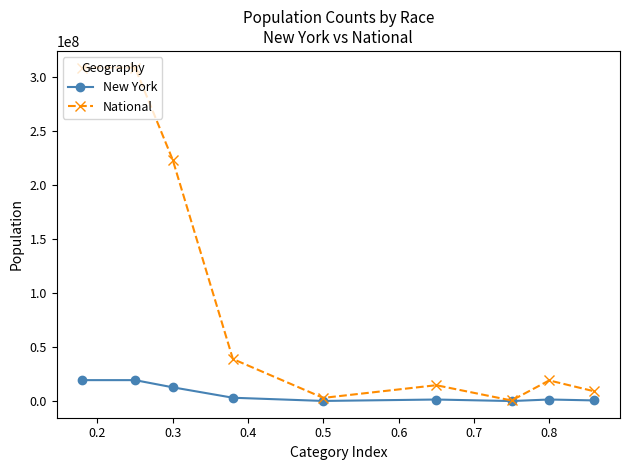

At how many categories does at least one series exceed 156449303?

3